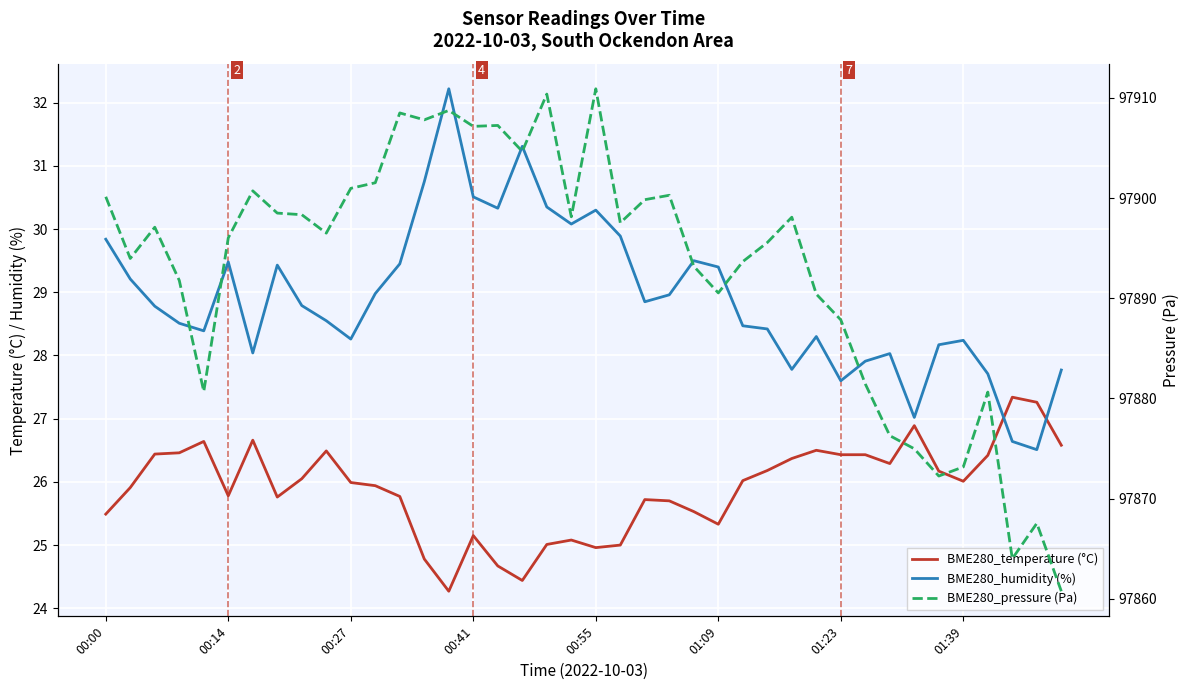

What is the sum of all BME280_humidity (%) values?

1156.7